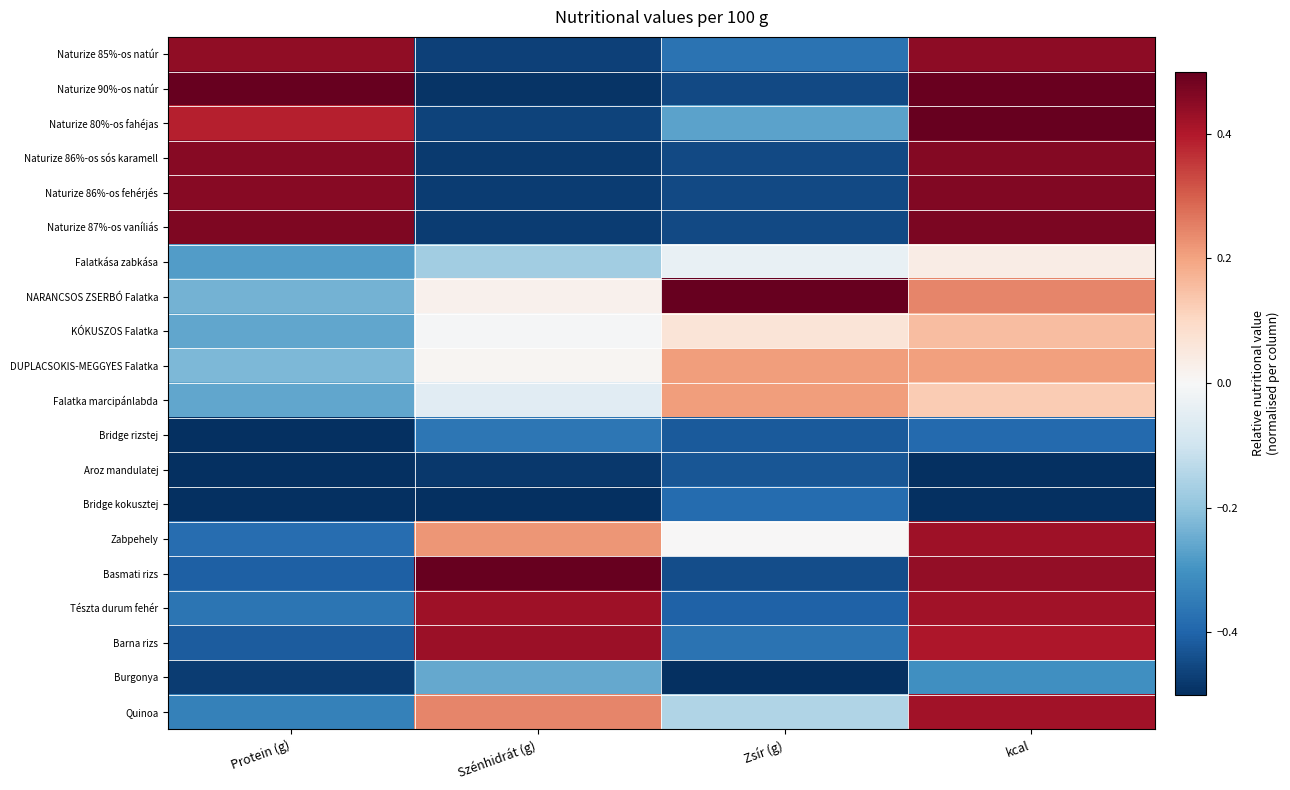

Reading left to right, extract all data points from this chart.

Naturize 85%-os natúr: Protein (g)=0.4	Szénhidrát (g)=-0.5	Zsír (g)=-0.4	kcal=0.4
Naturize 90%-os natúr: Protein (g)=0.5	Szénhidrát (g)=-0.5	Zsír (g)=-0.4	kcal=0.5
Naturize 80%-os fahéjas: Protein (g)=0.4	Szénhidrát (g)=-0.5	Zsír (g)=-0.3	kcal=0.5
Naturize 86%-os sós karamell: Protein (g)=0.5	Szénhidrát (g)=-0.5	Zsír (g)=-0.4	kcal=0.5
Naturize 86%-os fehérjés: Protein (g)=0.5	Szénhidrát (g)=-0.5	Zsír (g)=-0.4	kcal=0.5
Naturize 87%-os vaníliás: Protein (g)=0.5	Szénhidrát (g)=-0.5	Zsír (g)=-0.4	kcal=0.5
Falatkása zabkása: Protein (g)=-0.3	Szénhidrát (g)=-0.2	Zsír (g)=-0.0	kcal=0.0
NARANCSOS ZSERBÓ Falatka: Protein (g)=-0.2	Szénhidrát (g)=0.0	Zsír (g)=0.5	kcal=0.2
KÓKUSZOS Falatka: Protein (g)=-0.3	Szénhidrát (g)=-0.0	Zsír (g)=0.1	kcal=0.2
DUPLACSOKIS-MEGGYES Falatka: Protein (g)=-0.2	Szénhidrát (g)=0.0	Zsír (g)=0.2	kcal=0.2
Falatka marcipánlabda: Protein (g)=-0.3	Szénhidrát (g)=-0.1	Zsír (g)=0.2	kcal=0.1
Bridge rizstej: Protein (g)=-0.5	Szénhidrát (g)=-0.4	Zsír (g)=-0.4	kcal=-0.4
Aroz mandulatej: Protein (g)=-0.5	Szénhidrát (g)=-0.5	Zsír (g)=-0.4	kcal=-0.5
Bridge kokusztej: Protein (g)=-0.5	Szénhidrát (g)=-0.5	Zsír (g)=-0.4	kcal=-0.5
Zabpehely: Protein (g)=-0.4	Szénhidrát (g)=0.2	Zsír (g)=0.0	kcal=0.4
Basmati rizs: Protein (g)=-0.4	Szénhidrát (g)=0.5	Zsír (g)=-0.4	kcal=0.4
Tészta durum fehér: Protein (g)=-0.4	Szénhidrát (g)=0.4	Zsír (g)=-0.4	kcal=0.4
Barna rizs: Protein (g)=-0.4	Szénhidrát (g)=0.4	Zsír (g)=-0.4	kcal=0.4
Burgonya: Protein (g)=-0.5	Szénhidrát (g)=-0.3	Zsír (g)=-0.5	kcal=-0.3
Quinoa: Protein (g)=-0.3	Szénhidrát (g)=0.2	Zsír (g)=-0.2	kcal=0.4